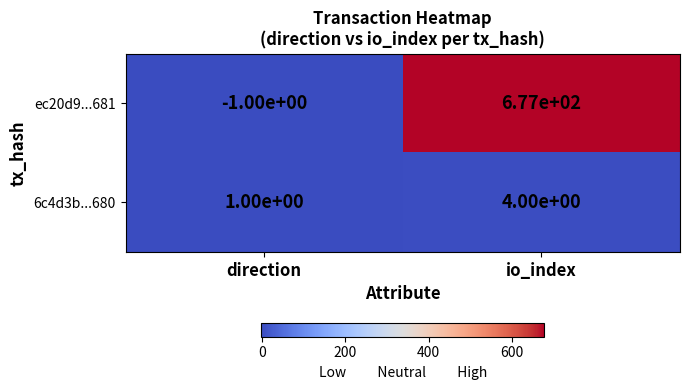

Which category has the lowest value across all series?

direction